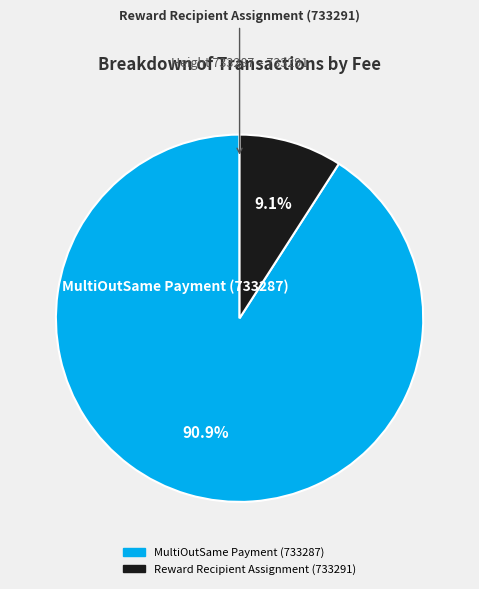

Which category has the smallest portion of the pie?

Reward Recipient Assignment (733291)